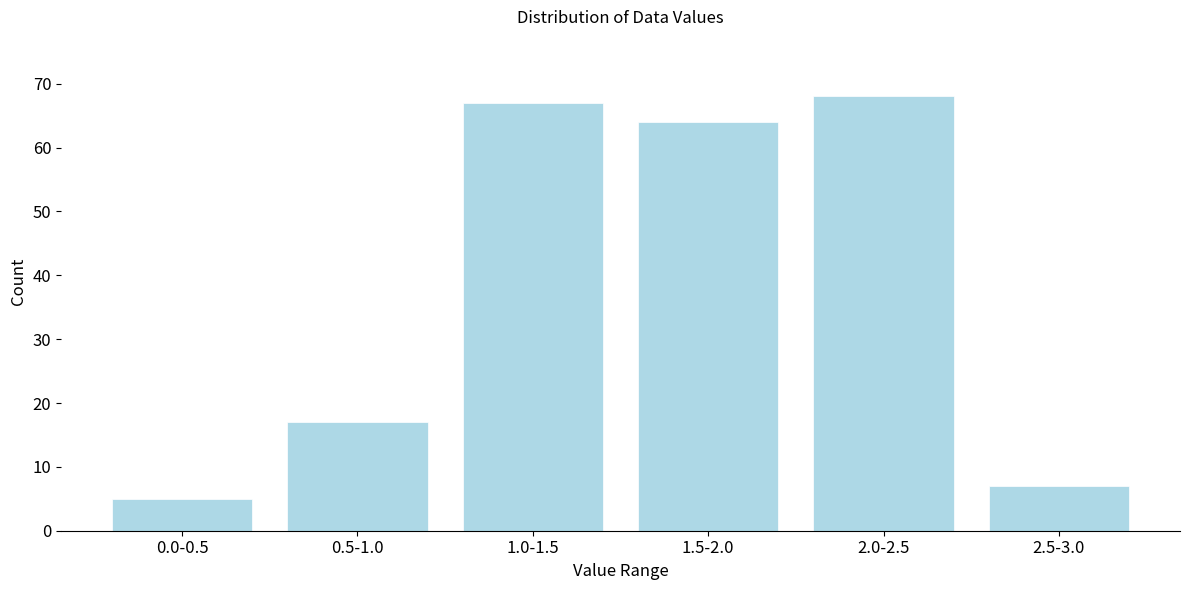

Reading left to right, transcribe all the data shown in this chart.

0.0-0.5=5	0.5-1.0=17	1.0-1.5=67	1.5-2.0=64	2.0-2.5=68	2.5-3.0=7